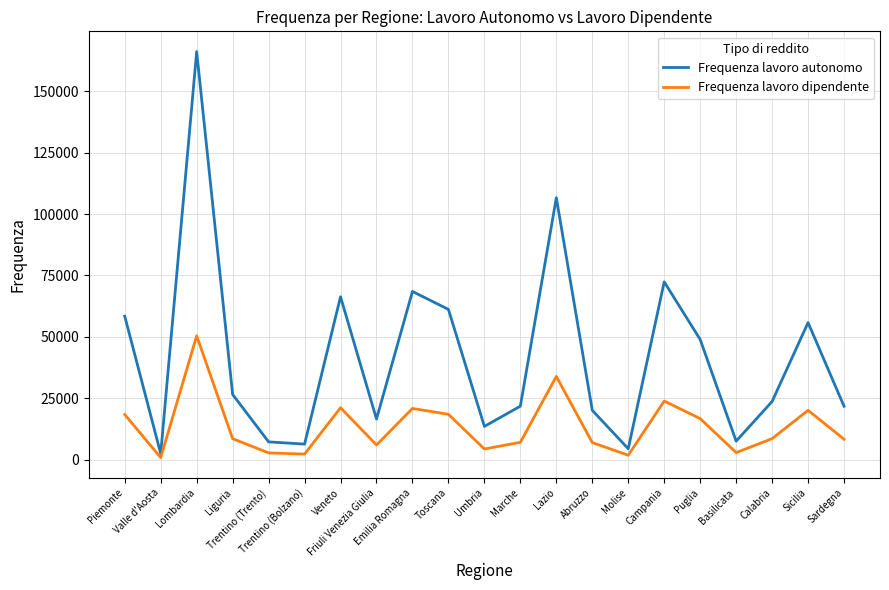

List the series in order of their overall mean, highest first.

Frequenza lavoro autonomo, Frequenza lavoro dipendente